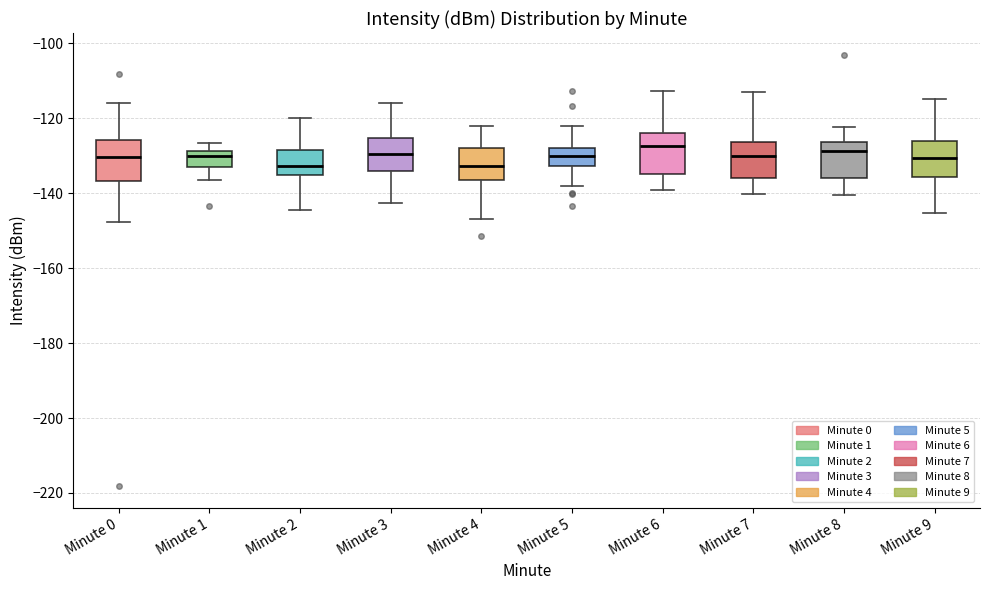

Reading left to right, transcribe this box plot: for each box, give where its median line is, the range the box spans, and where its two whiskers end, as read against the y-axis. The values are not printed on the chart, so give them approximately, as read against the axis.

Minute 0: median -130, box -136 to -126, whiskers -148 to -116
Minute 1: median -130, box -132 to -128, whiskers -136 to -126
Minute 2: median -132, box -136 to -128, whiskers -144 to -120
Minute 3: median -130, box -134 to -126, whiskers -142 to -116
Minute 4: median -132, box -136 to -128, whiskers -146 to -122
Minute 5: median -130, box -132 to -128, whiskers -138 to -122
Minute 6: median -128, box -134 to -124, whiskers -140 to -112
Minute 7: median -130, box -136 to -126, whiskers -140 to -112
Minute 8: median -128, box -136 to -126, whiskers -140 to -122
Minute 9: median -130, box -136 to -126, whiskers -146 to -114